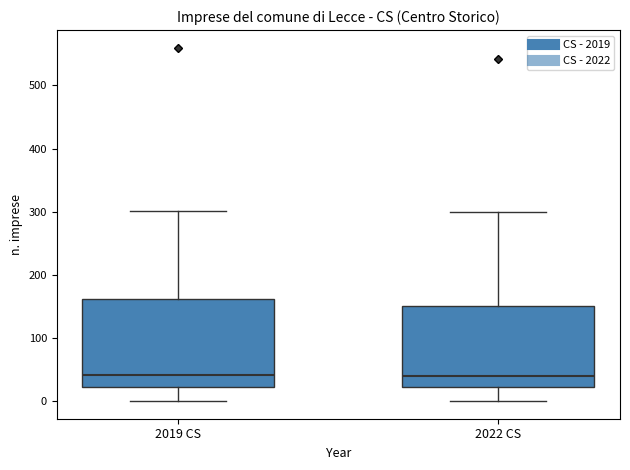

Reading left to right, read every box against the y-axis: the position of its median line, the range the box covers, and the ends of its whiskers. The values are not printed on the chart, so give them approximately, as read against the axis.

2019 CS: median 40, box 20 to 160, whiskers 0 to 300
2022 CS: median 40, box 20 to 150, whiskers 0 to 300